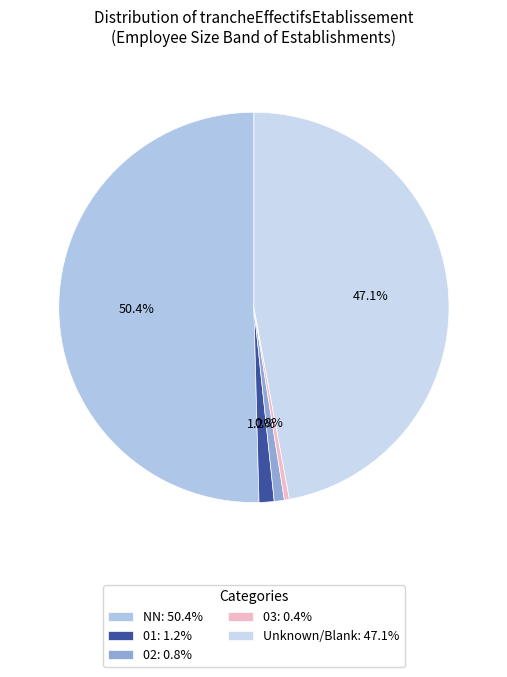

To the nearest percent, what is the average slice percentage?

20%